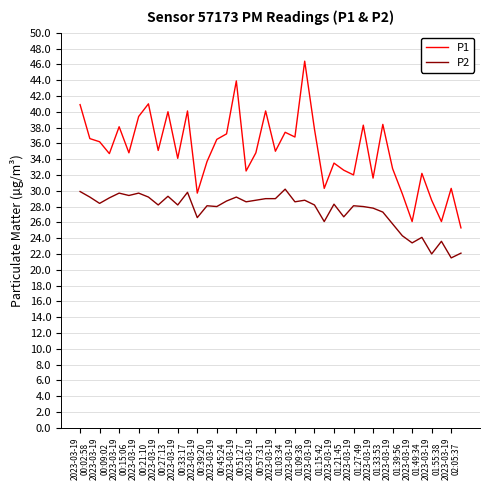

At how many categories does at least one series exceed 31?

32